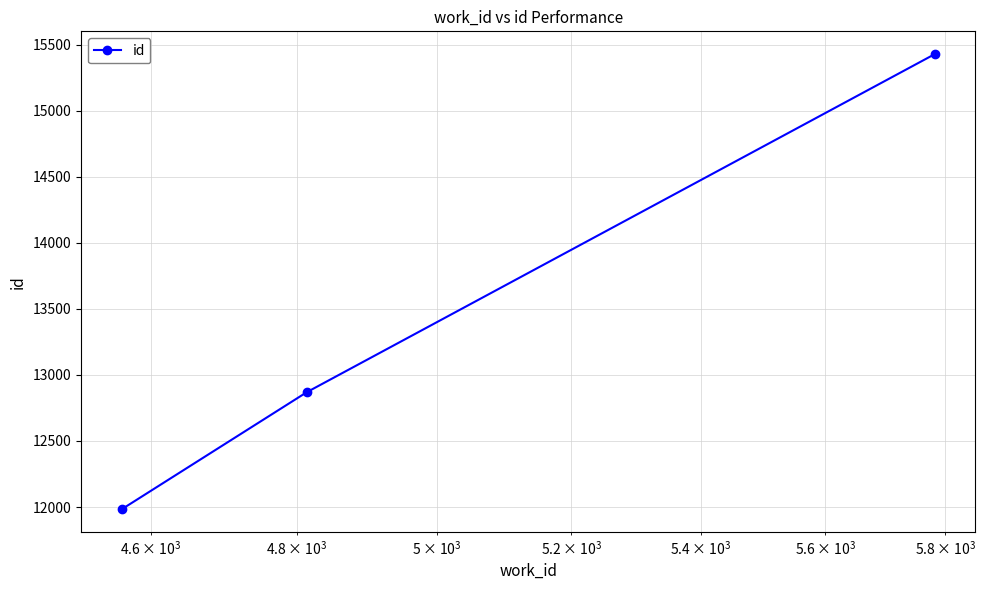

What is the value of the 1st point from the left?

11983